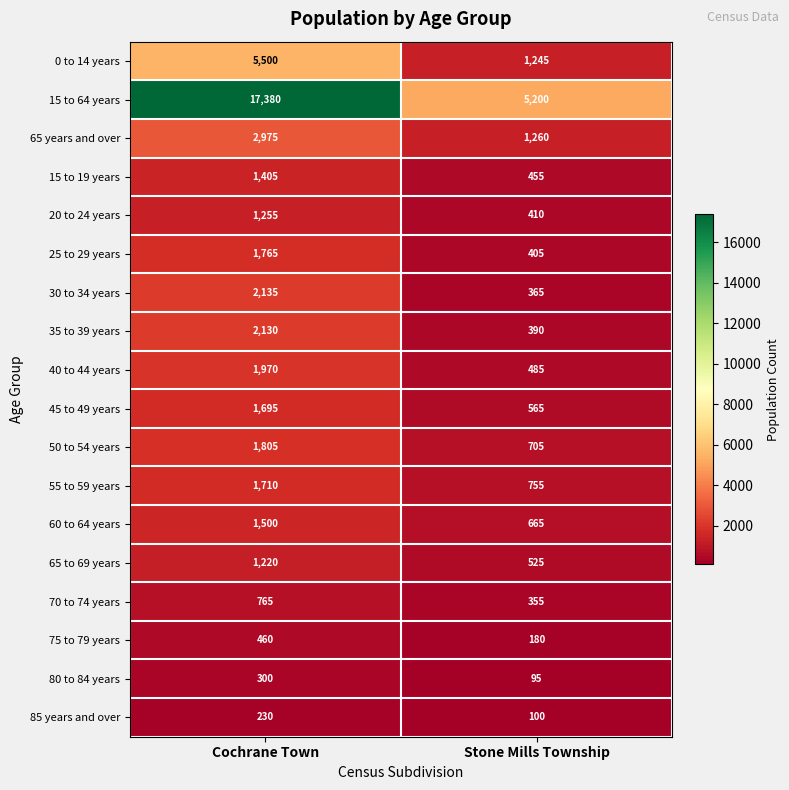

At how many categories does at least one series exceed 14990?

1